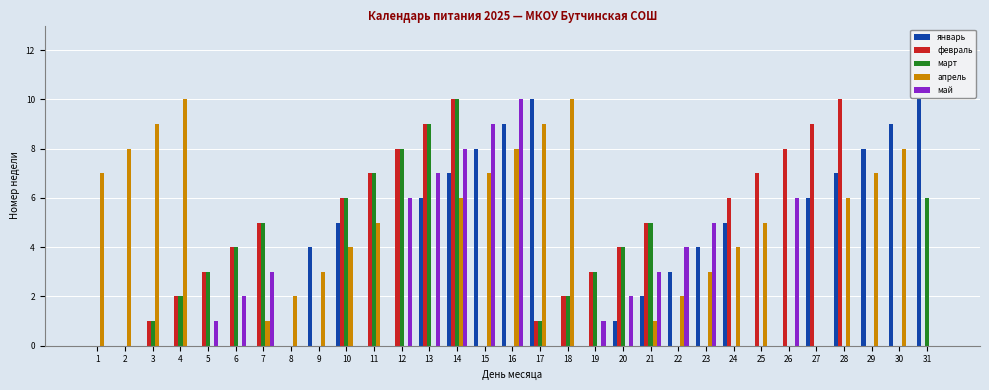

At which category is the sum across all series the highest?

14